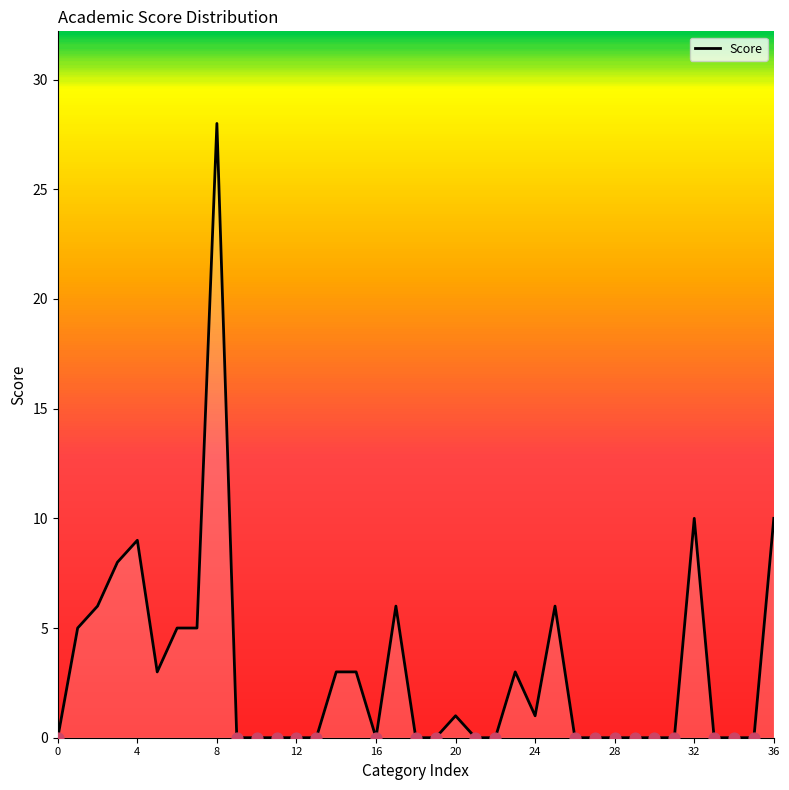

What is the maximum value shown in the chart?

28